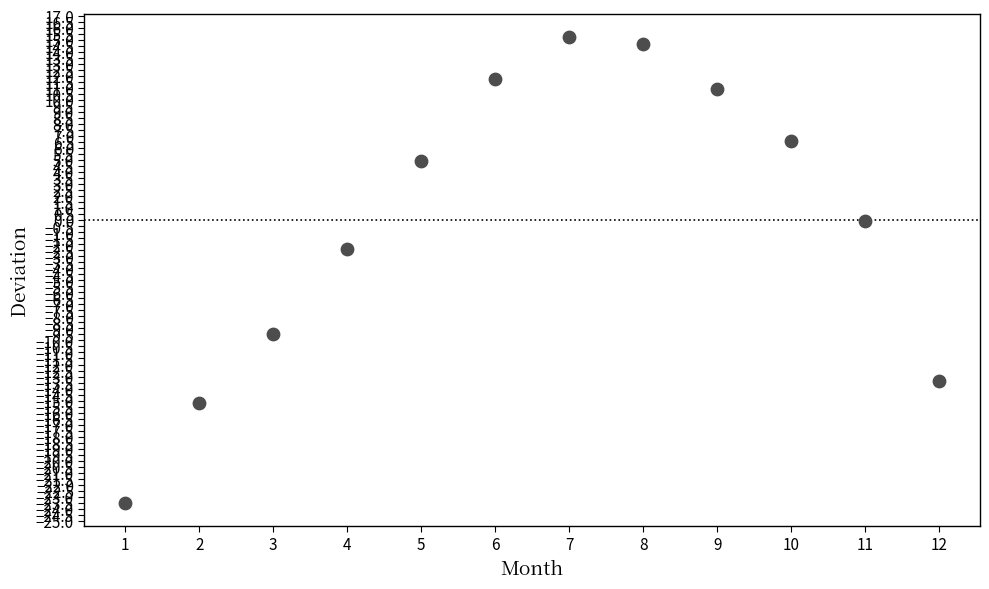

What Y value in the scatter plot is closest to -4?

-2.4